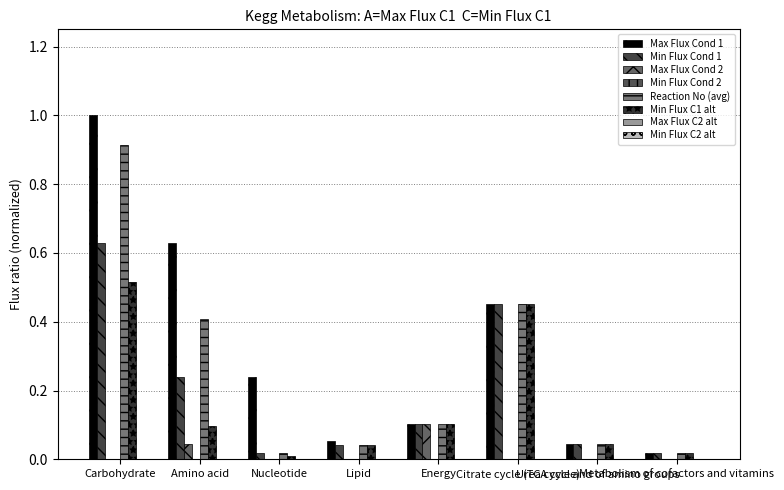

Reading right to left, list all the values displayed in this chart.

Max Flux Cond 1: 0.0	0.0	0.5	0.1	0.1	0.2	0.6	1.0
Min Flux Cond 1: 0.0	0.0	0.5	0.1	0.0	0.0	0.2	0.6
Max Flux Cond 2: 0.0	0.0	0.0	0.1	0.0	0.0	0.0	0.0
Reaction No (avg): 0.0	0.0	0.5	0.1	0.0	0.0	0.4	0.9
Min Flux C1 alt: 0.0	0.0	0.5	0.1	0.0	0.0	0.1	0.5